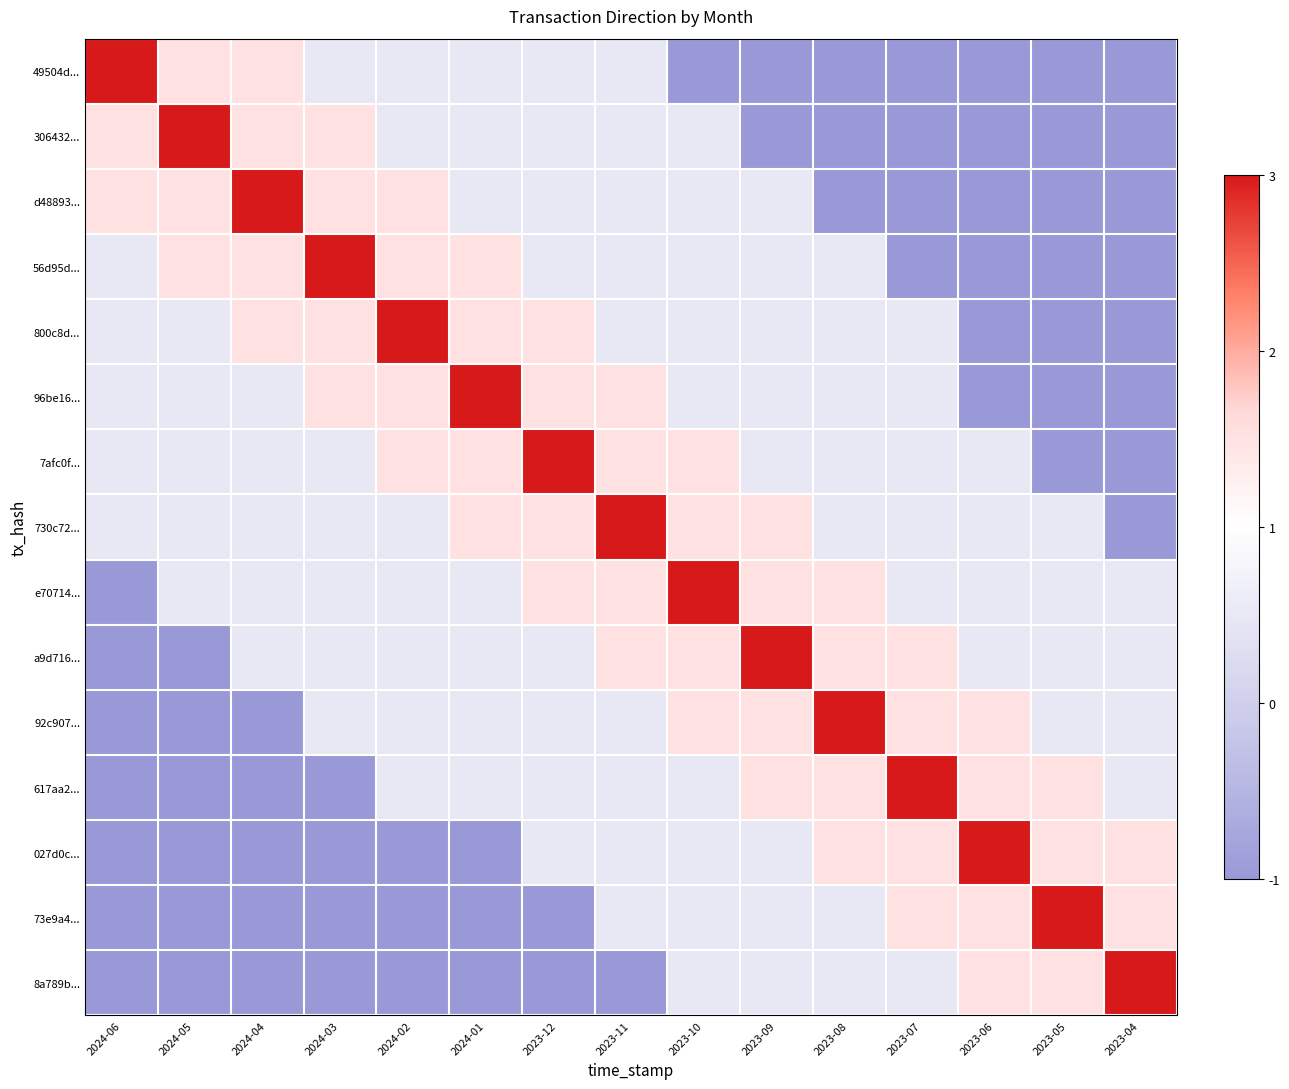

How many series are shown in this chart?

15